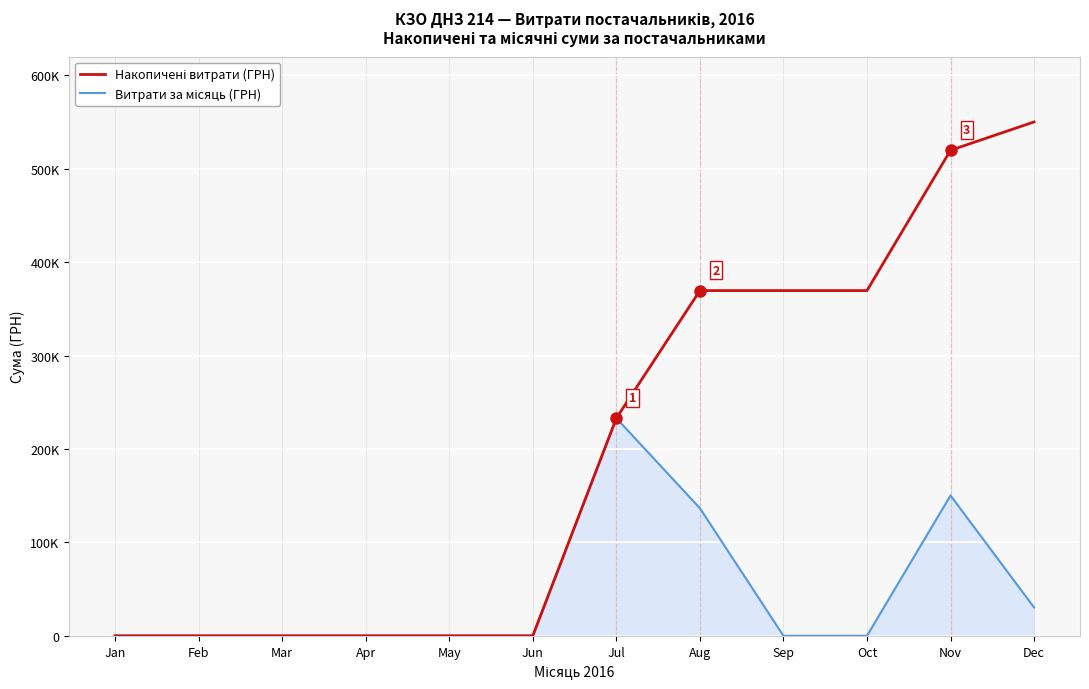

What is the average value of the Накопичені витрати (ГРН) series?

200957.4